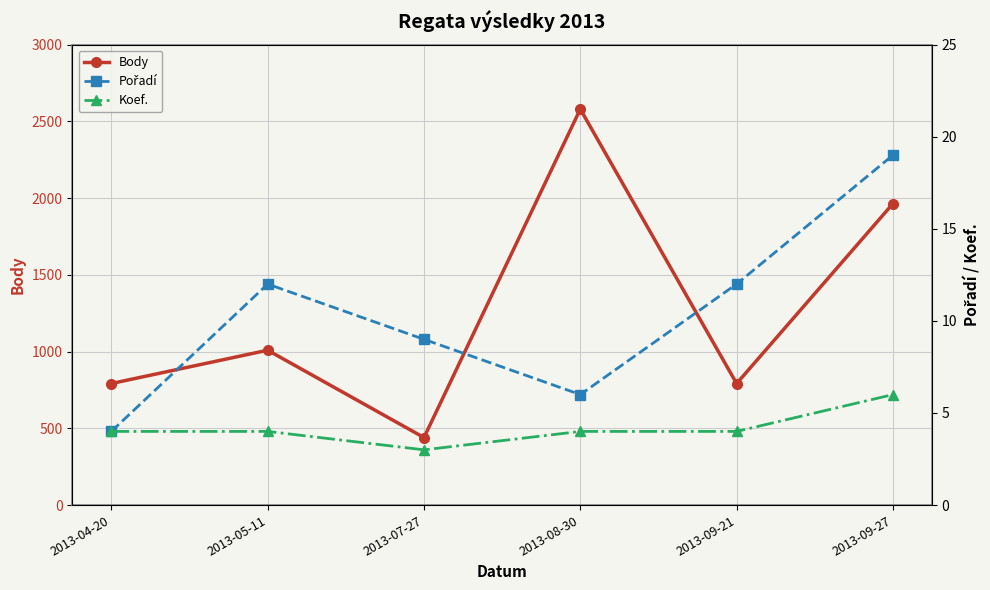

Is the value of Koef. at 2013-07-27 greater than the value of Body at 2013-09-21?

No